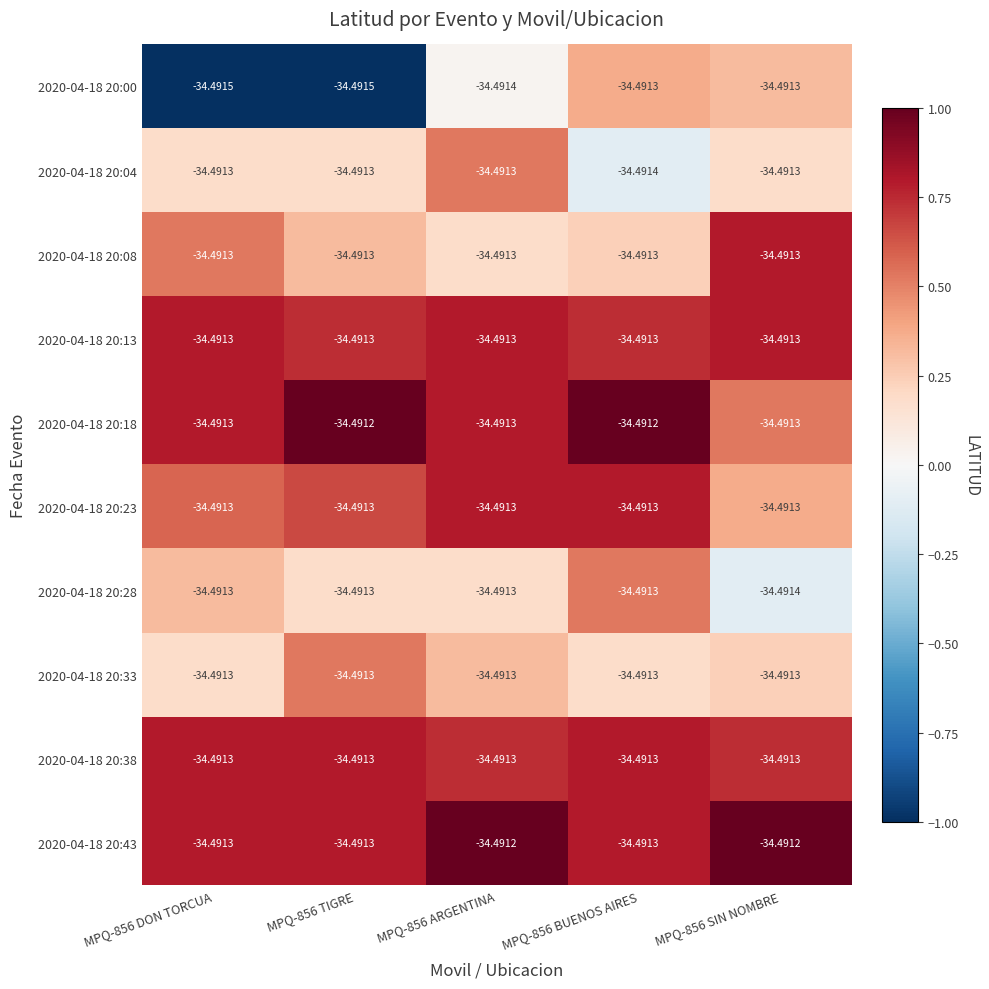

Is the value of 2020-04-18 20:08 at MPQ-856 DON TORCUA greater than the value of 2020-04-18 20:18 at MPQ-856 TIGRE?

No